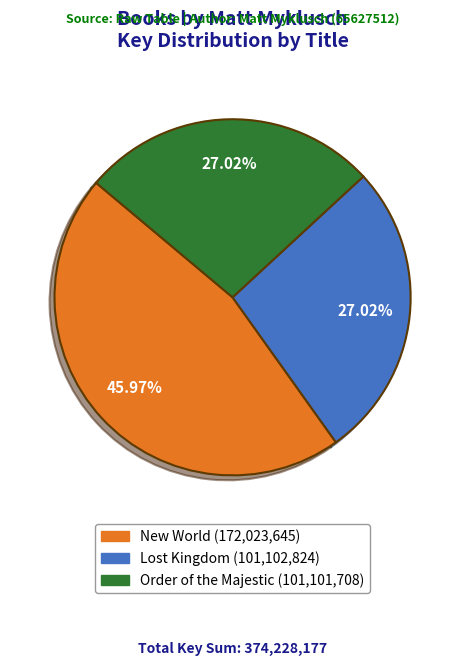

Approximately how many times larger is the value at Lost Kingdom compared to New World?

0.6